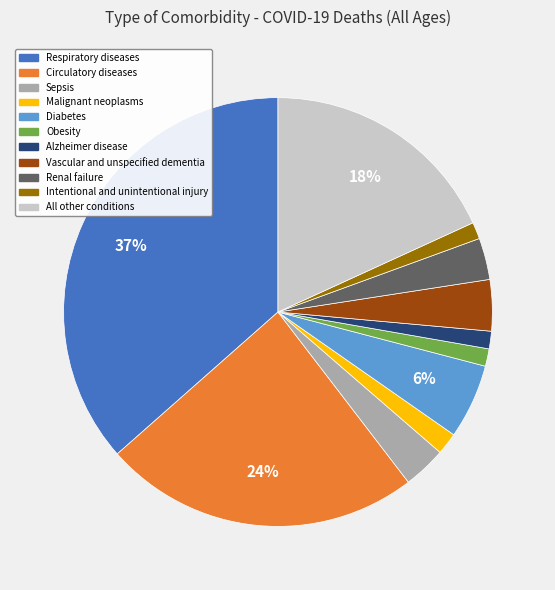

Does any single category account for the majority?

No